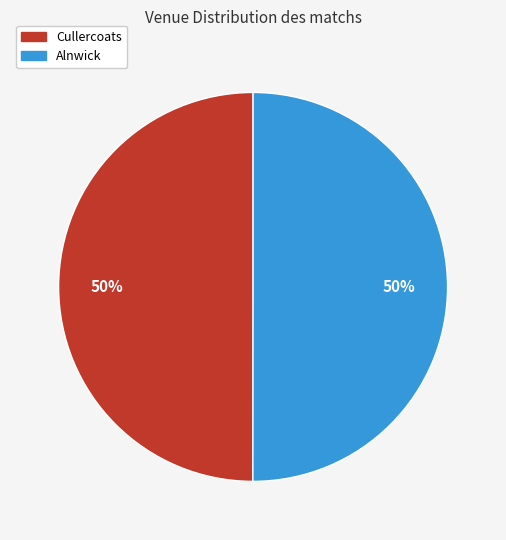

To the nearest percent, what portion does Alnwick represent?

50%